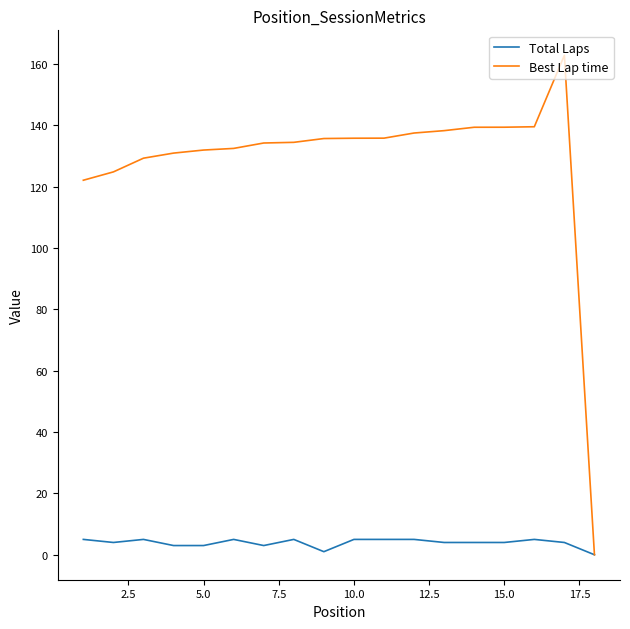

Rank the series by their maximum value, from highest to lowest.

Best Lap time, Total Laps